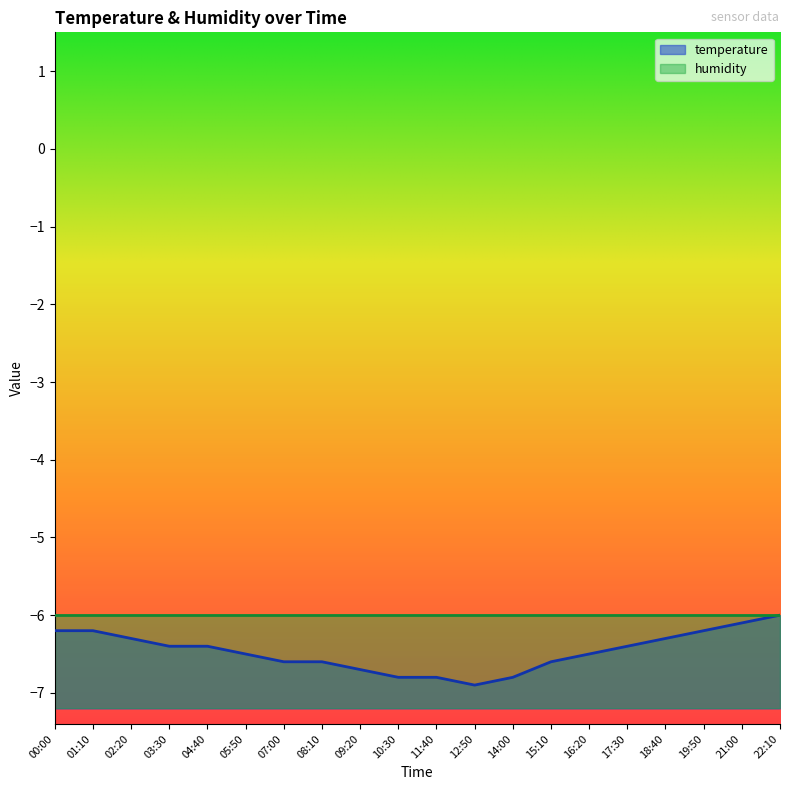

Where is the data nearest to the value -6?

22:10